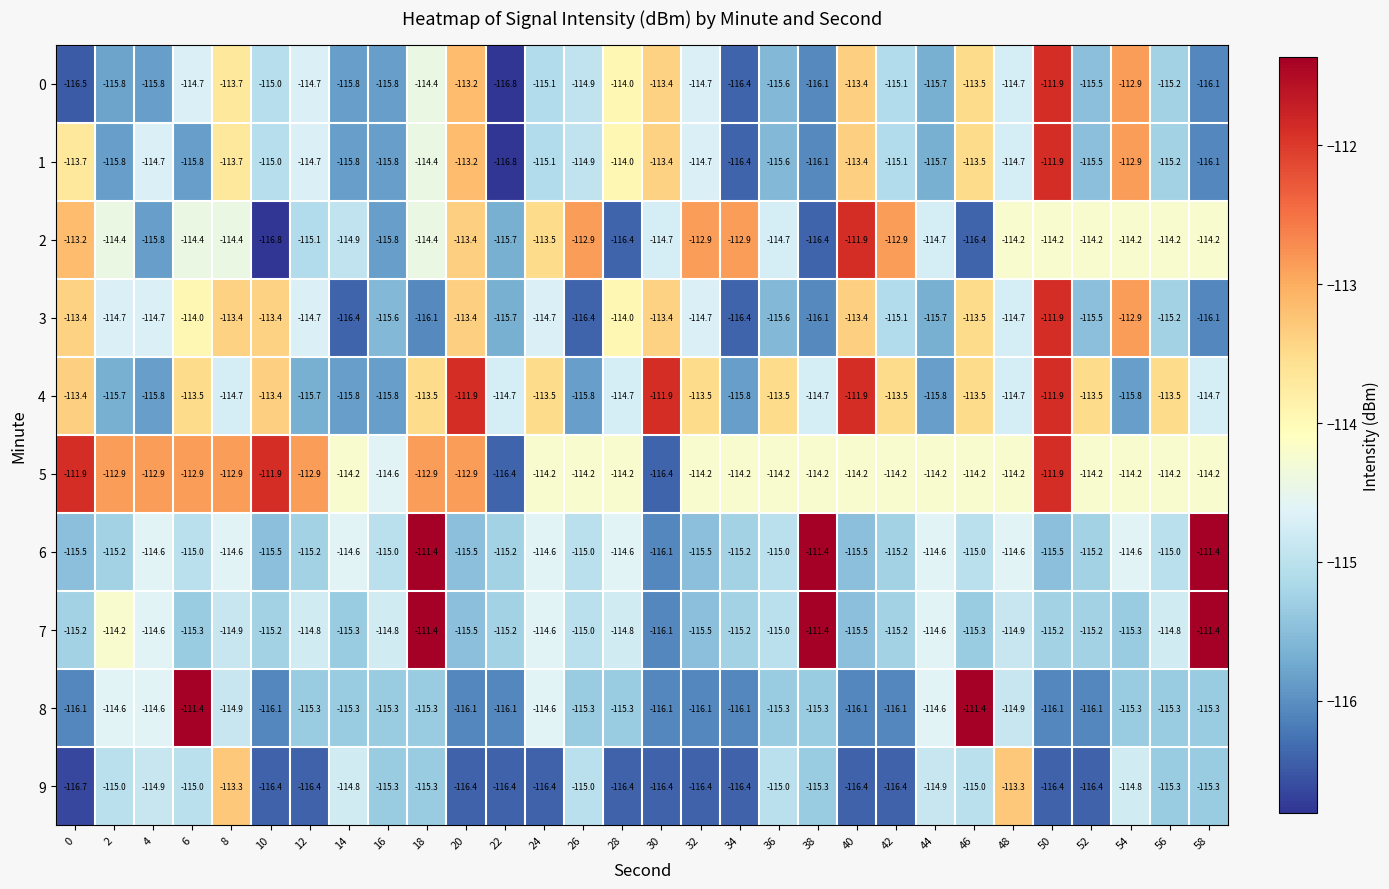

What is the difference between the maximum and second lowest values in the 3 series?

4.5